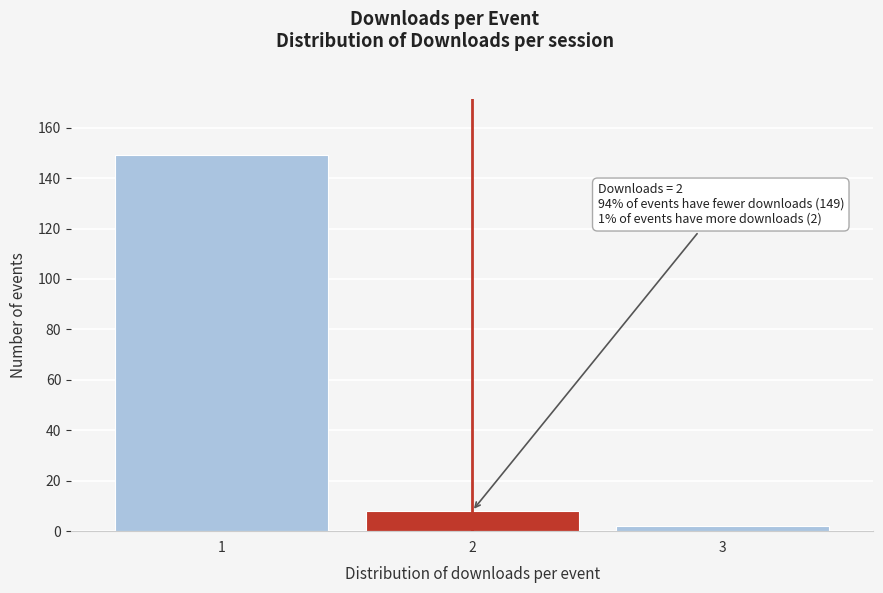

Reading left to right, transcribe all the data shown in this chart.

149	8	2